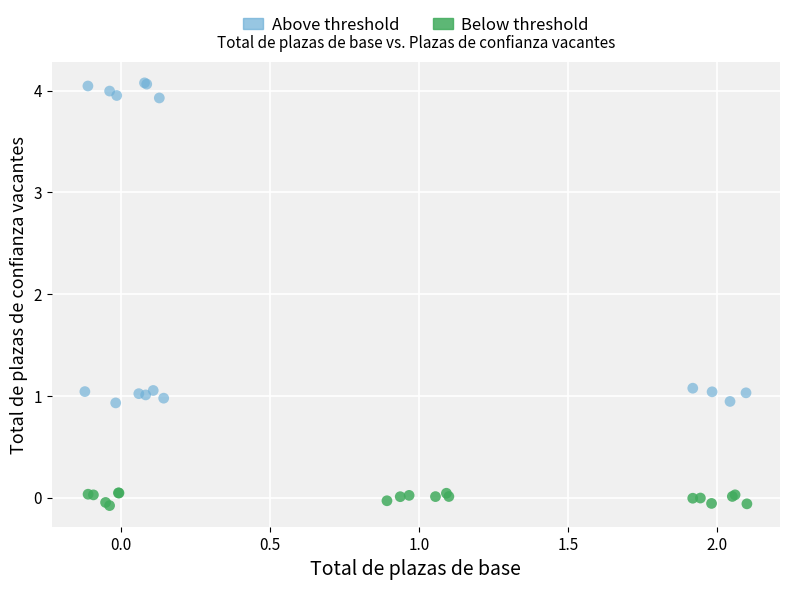

Which series contains the highest Y value?

Above threshold